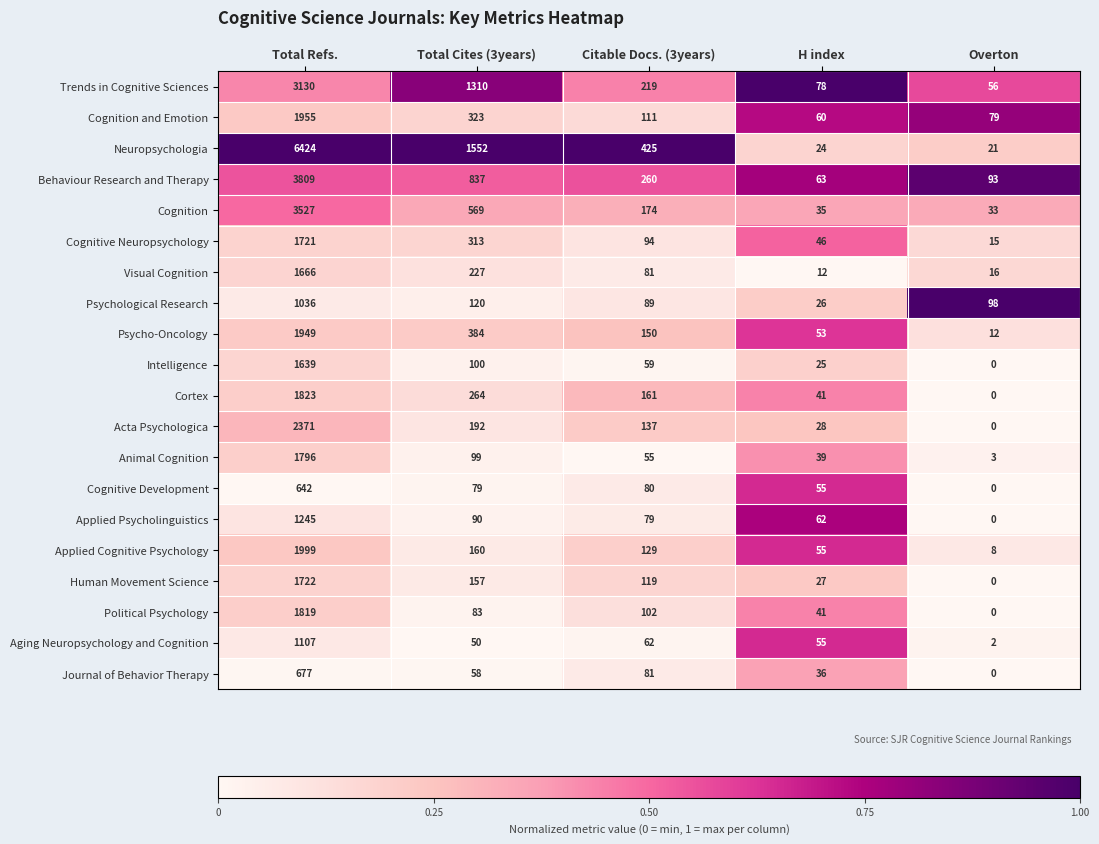

What is the total value across all series at H index?

861